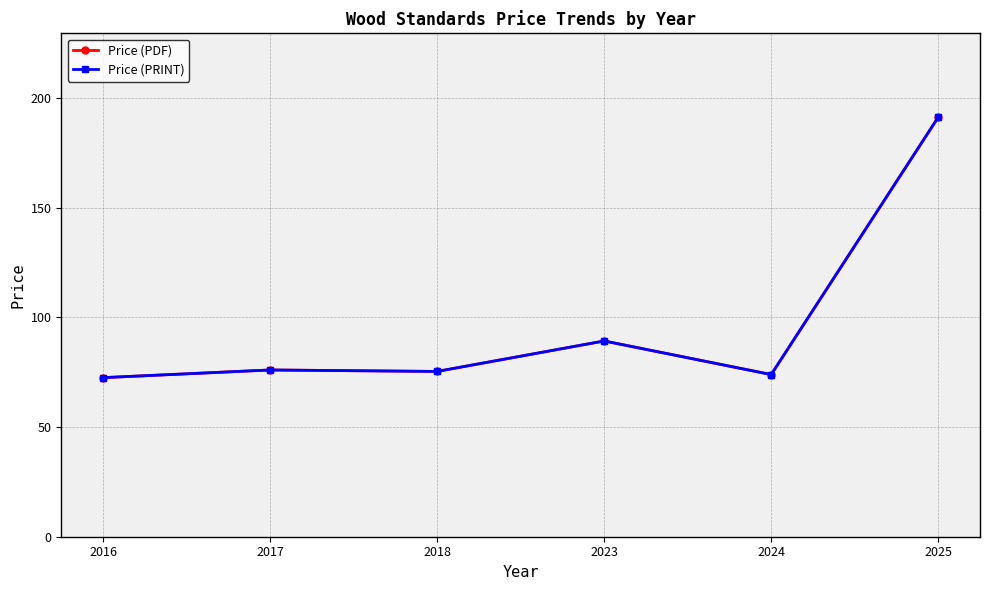

At how many categories does at least one series exceed 116?

1